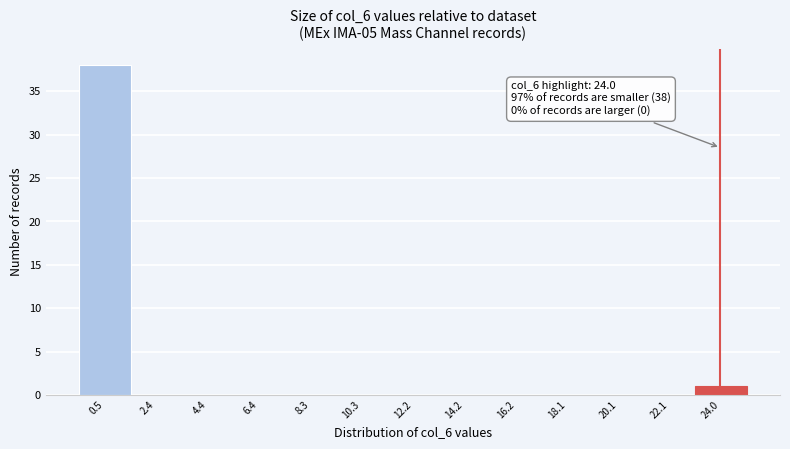

Which range on the x-axis has the tallest bar?

-0.4 to 1.4